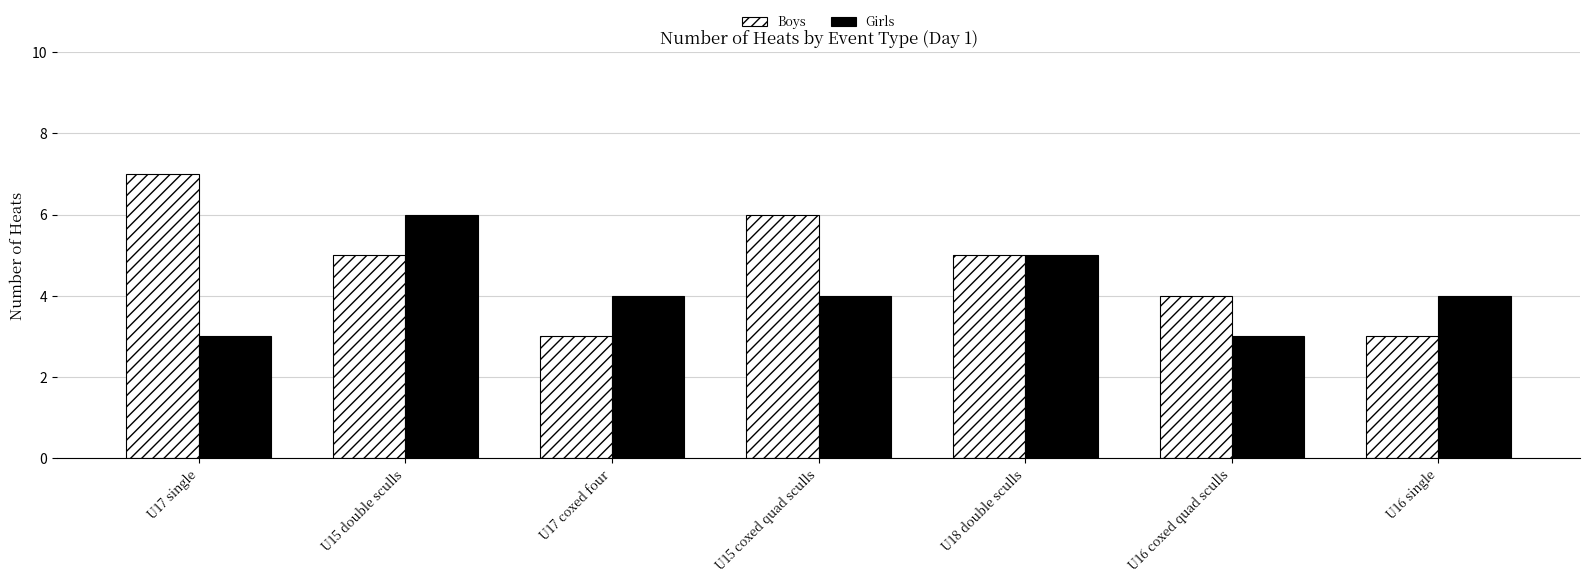

At which category is the sum across all series the highest?

U15 double sculls